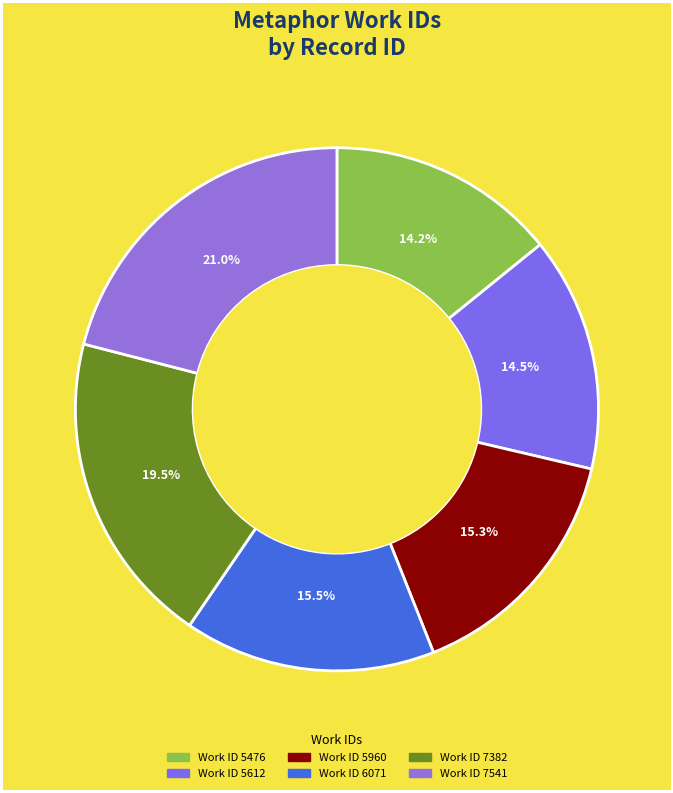

Which category has the biggest portion of the pie?

7541